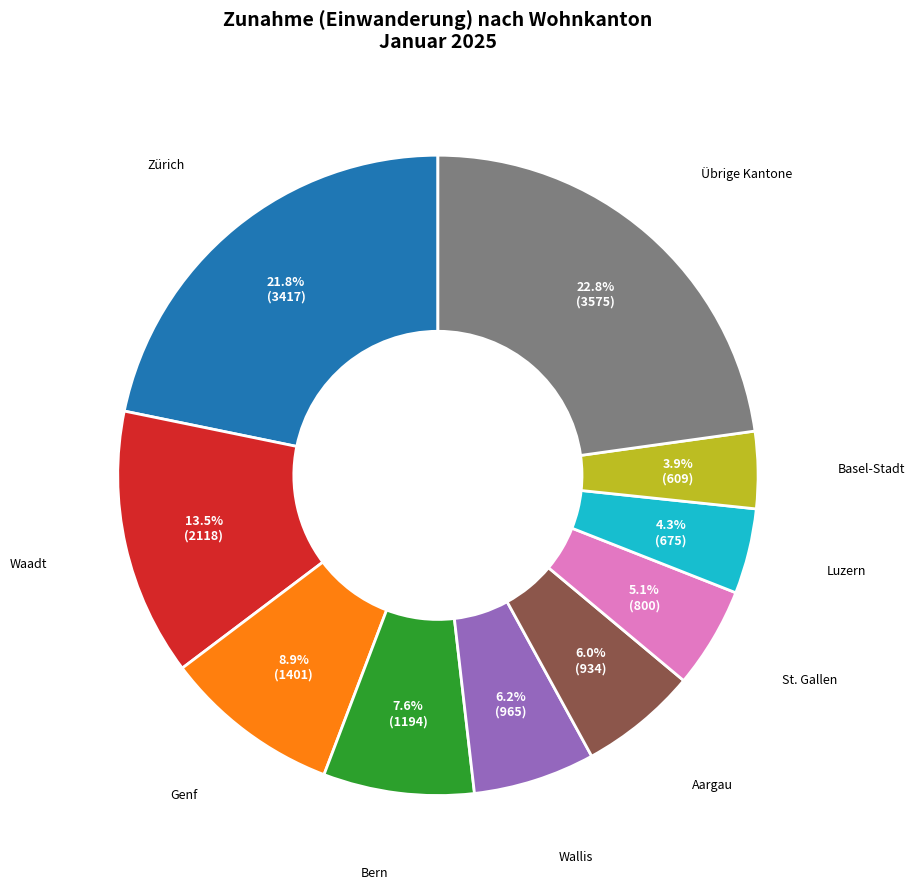

What is the largest slice in the pie chart?

Übrige Kantone